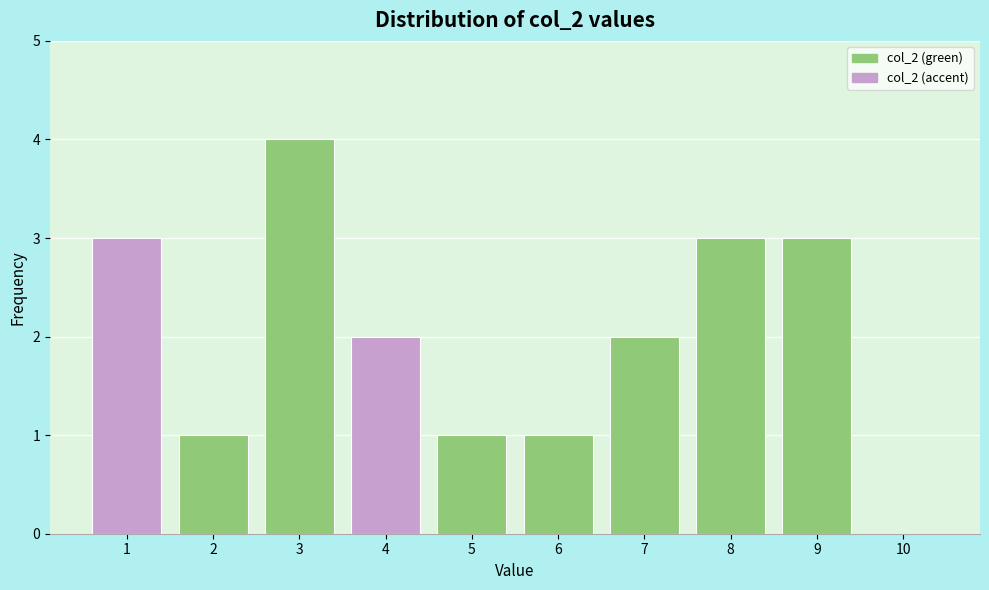

Reading left to right, transcribe this chart: for each bar, give the range it covers on the x-axis and its height. The values are not printed on the chart, so give them approximately, as read against the axis.

0.5 to 1.5: 3
1.5 to 2.5: 1
2.5 to 3.5: 4
3.5 to 4.5: 2
4.5 to 5.5: 1
5.5 to 6.5: 1
6.5 to 7.5: 2
7.5 to 8.5: 3
8.5 to 9.5: 3
9.5 to 10.5: 0